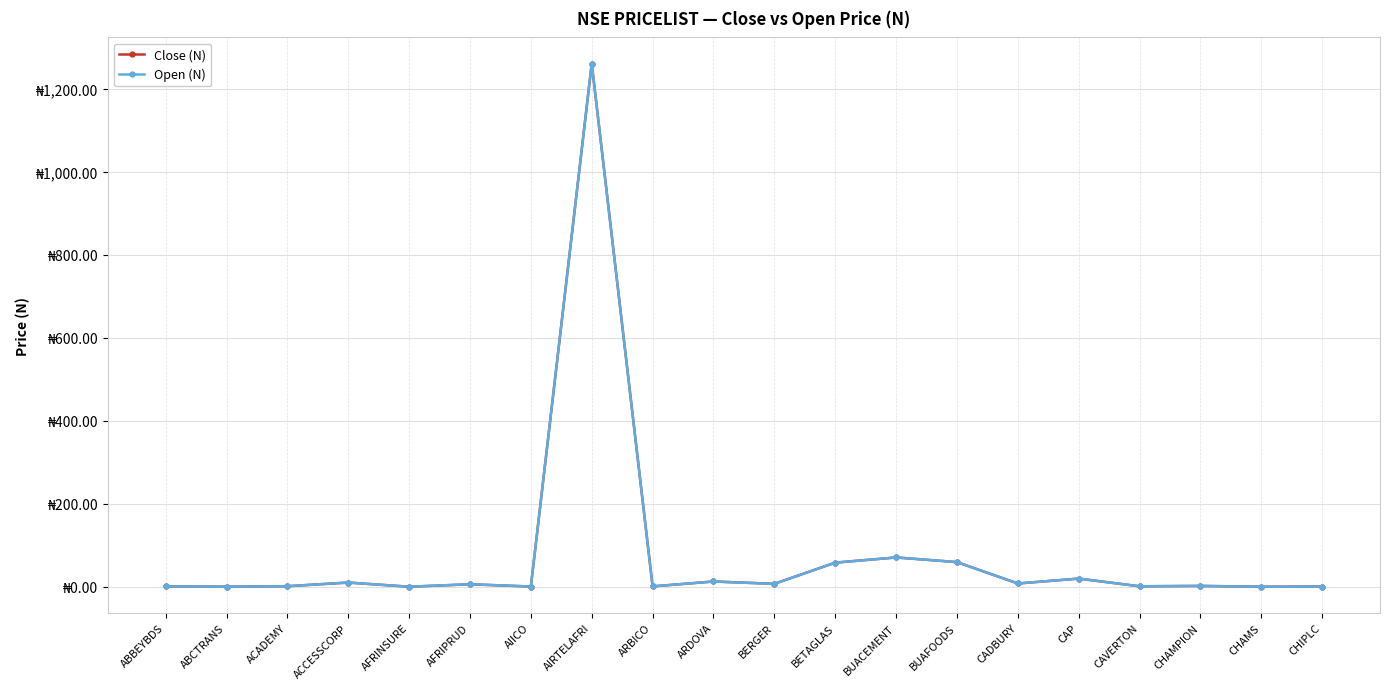

How many interior local peaks does the Close (N) series have?

7